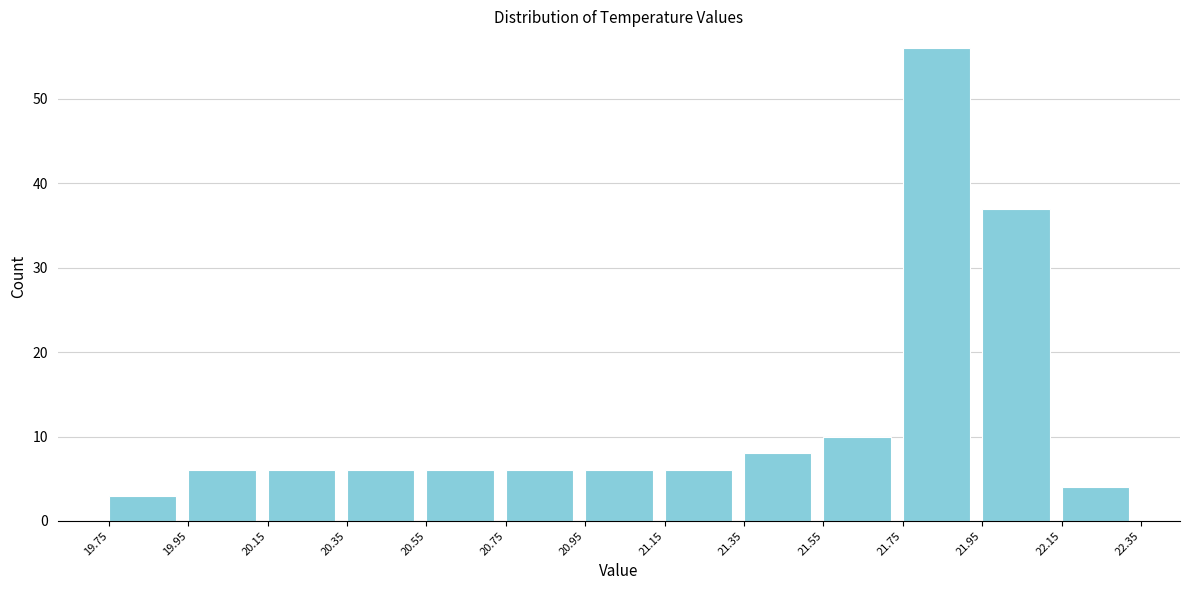

What is the height of the bar covering 19.95 to 20.15 on the x-axis? The values are not printed on the chart, so give them approximately, as read against the axis.

6